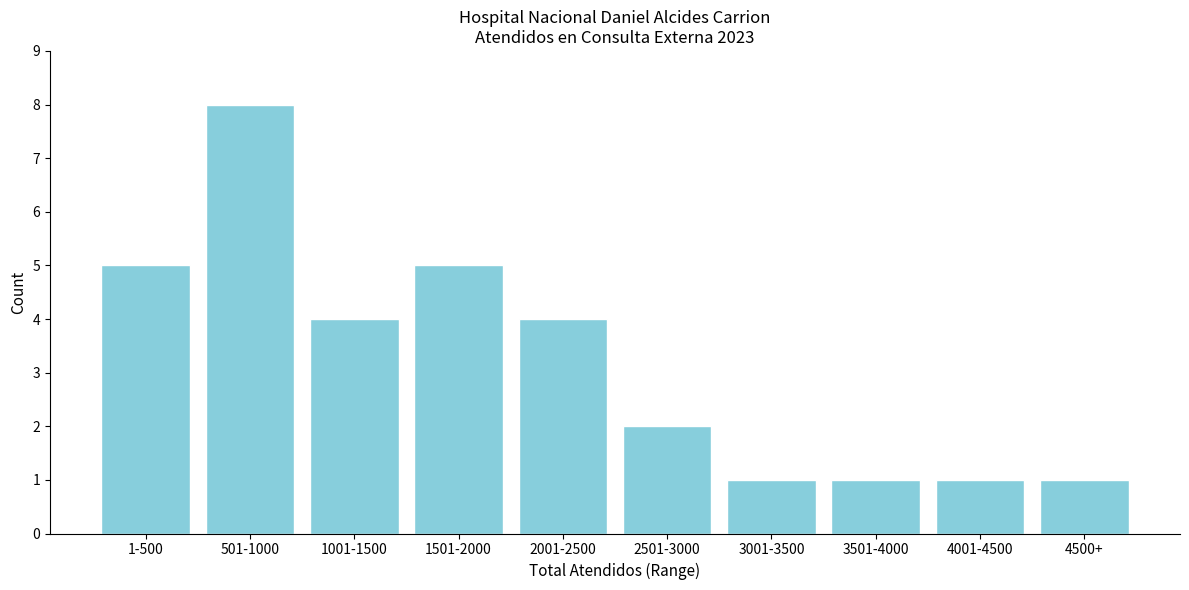

Reading left to right, transcribe all the data shown in this chart.

1-500=5	501-1000=8	1001-1500=4	1501-2000=5	2001-2500=4	2501-3000=2	3001-3500=1	3501-4000=1	4001-4500=1	4500+=1